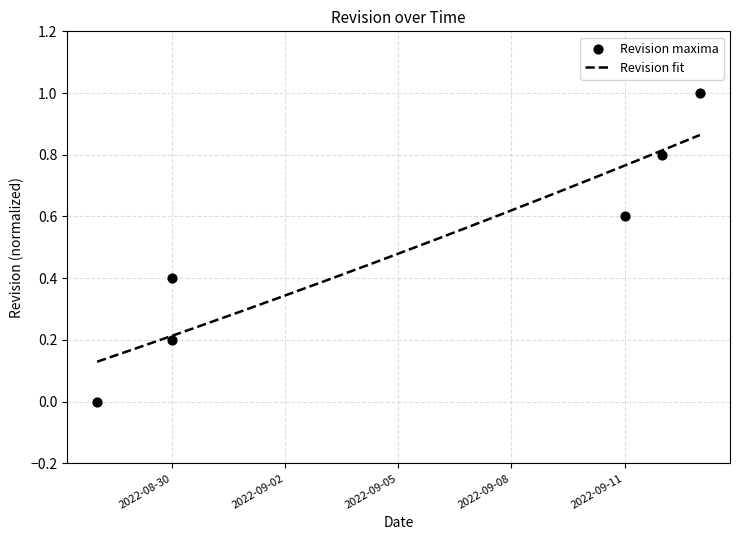

What is the ratio of the value at 2022-08-30 to the value at 2022-09-13?

0.4